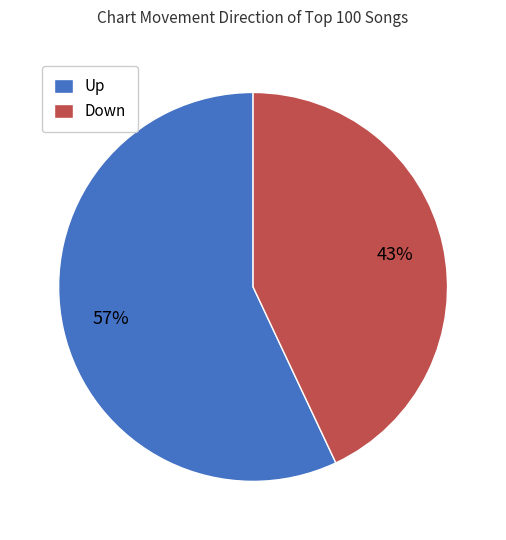

True or false: Down accounts for 43% of the total.

True